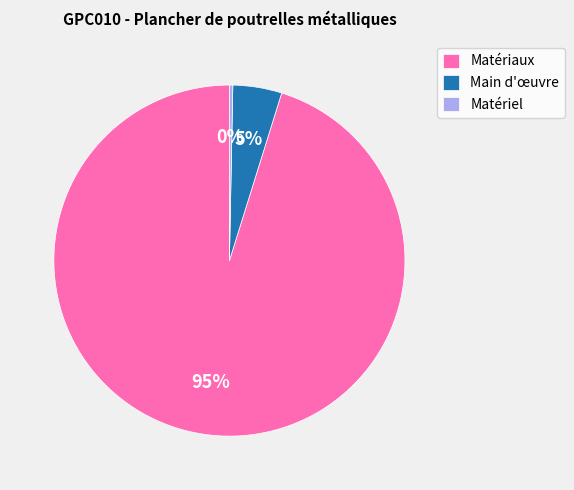

Do Main d'œuvre and Matériaux together represent more than half of the pie?

Yes